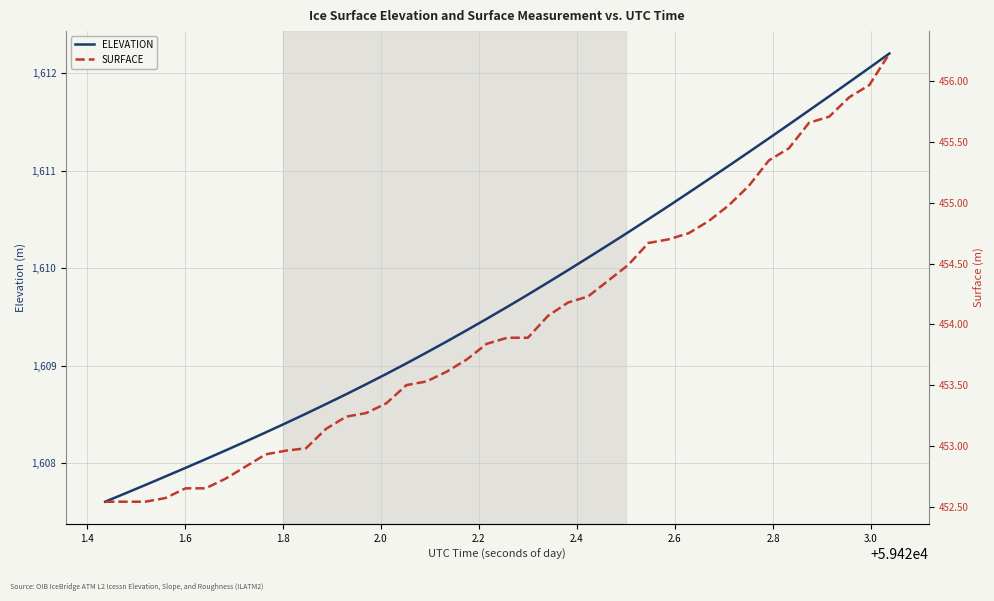

Which series has the largest total across all categories?

ELEVATION